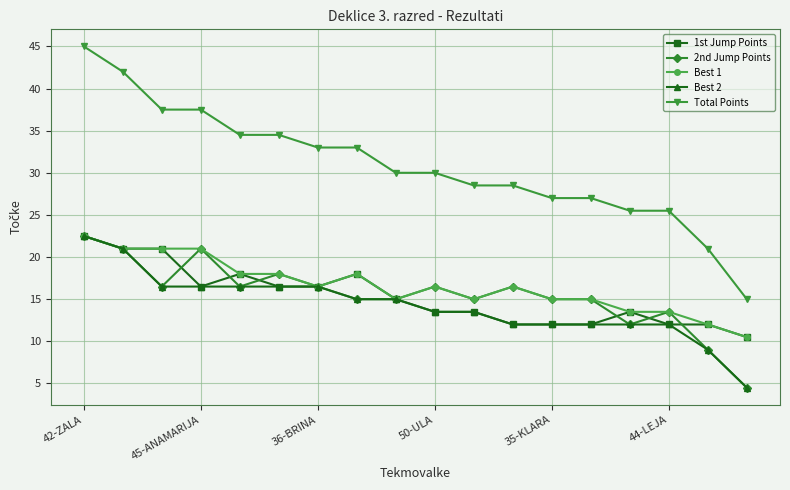

Does the chart have visible grid lines?

Yes